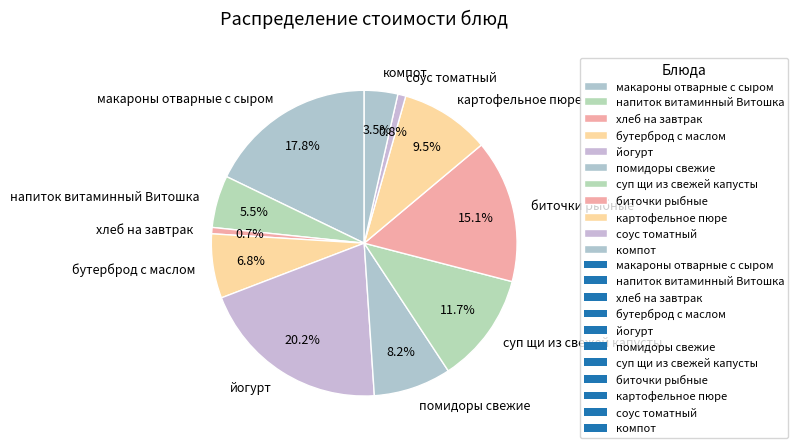

Do помидоры свежие and суп щи из свежей капусты together represent more than half of the pie?

No